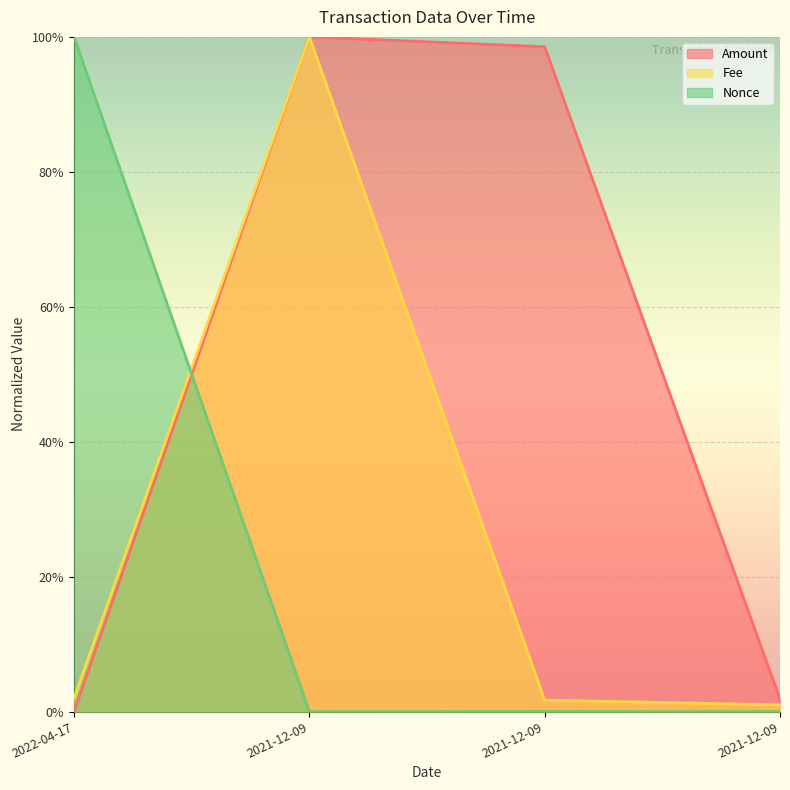

What is the difference between the maximum and second lowest values in the Nonce series?

1.0